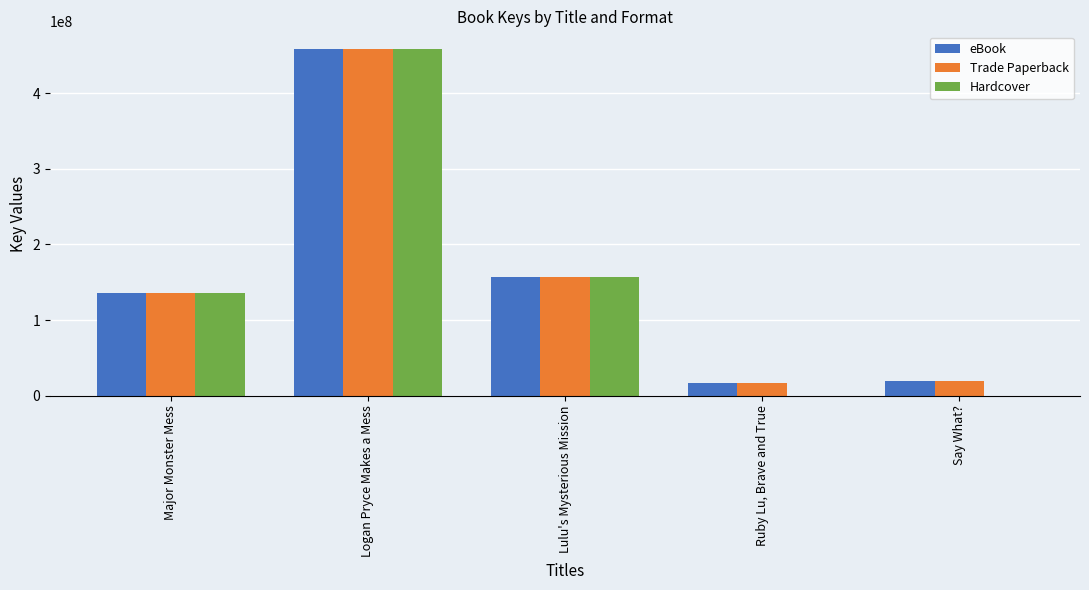

Reading left to right, extract all data points from this chart.

eBook: Major Monster Mess=136318443	Logan Pryce Makes a Mess=458551834	Lulu's Mysterious Mission=157621282	Ruby Lu, Brave and True=16974023	Say What?=20183221
Trade Paperback: Major Monster Mess=136318443	Logan Pryce Makes a Mess=458551834	Lulu's Mysterious Mission=157621282	Ruby Lu, Brave and True=16974023	Say What?=20183221
Hardcover: Major Monster Mess=136318443	Logan Pryce Makes a Mess=458551834	Lulu's Mysterious Mission=157621282	Ruby Lu, Brave and True=0	Say What?=0